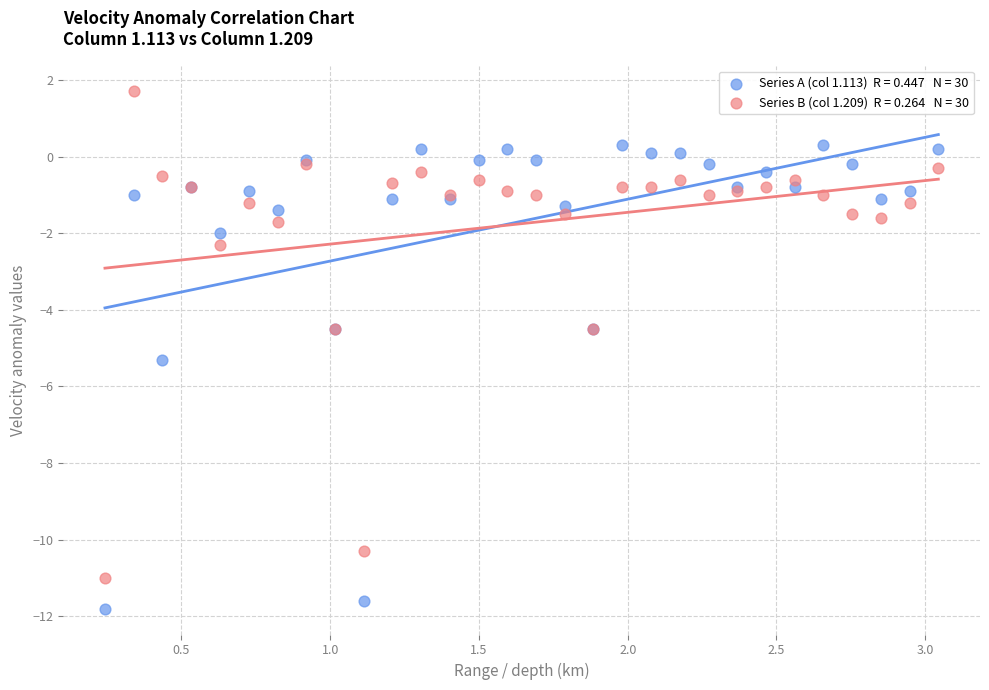

Across all series, what Y value is closest to -5?

-5.3